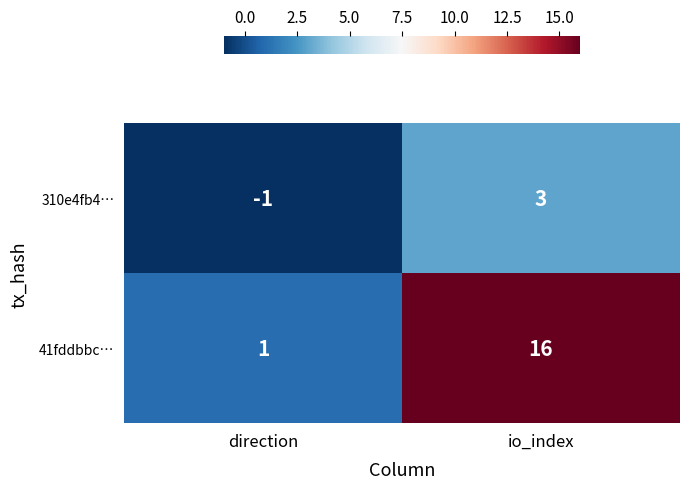

The 310e4fb4… series shows 3 at io_index. True or false?

True